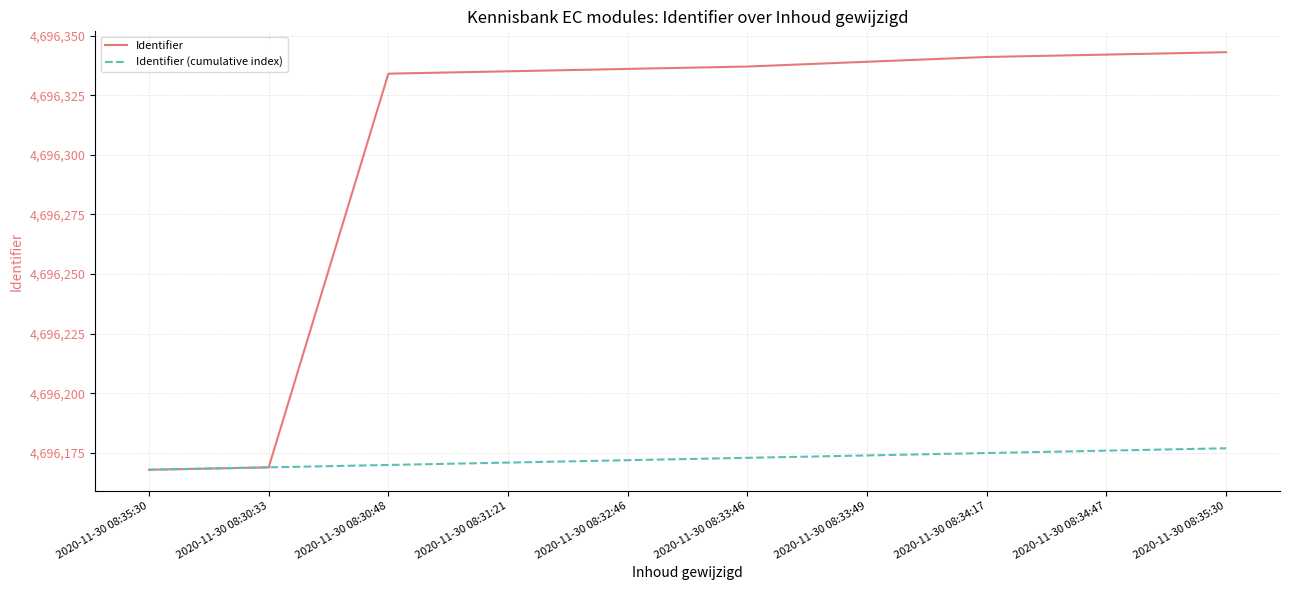

True or false: Identifier (cumulative index) and Identifier intersect in this chart.

False